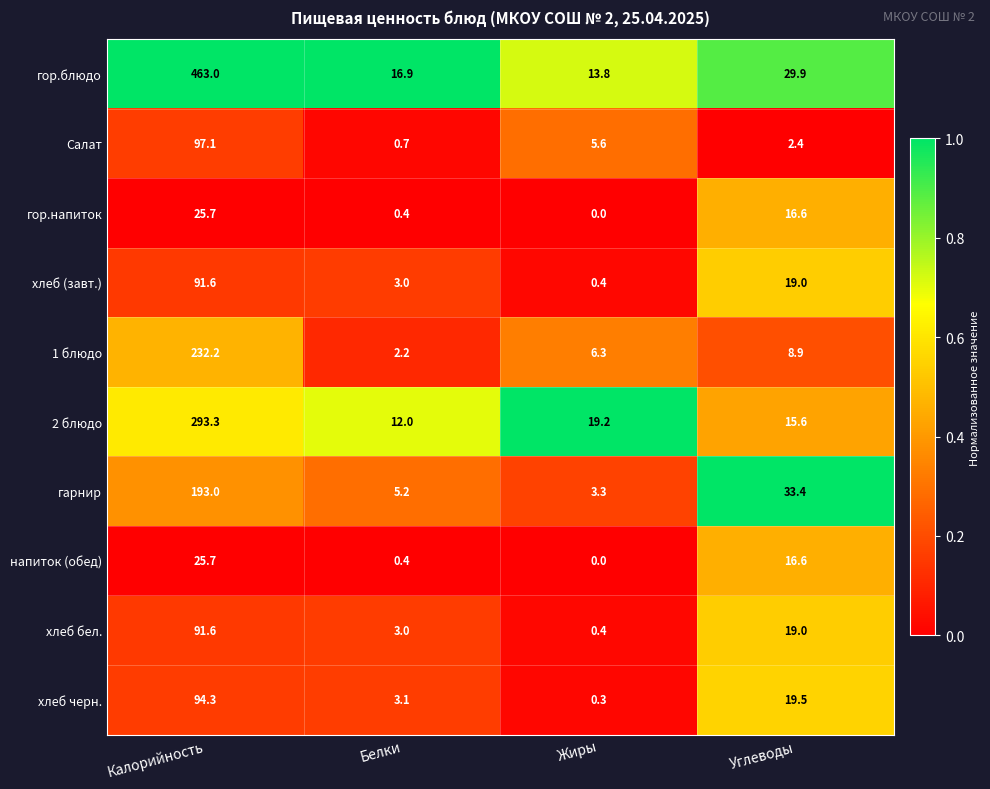

The value of хлеб бел. at Углеводы is 19.0. True or false?

True